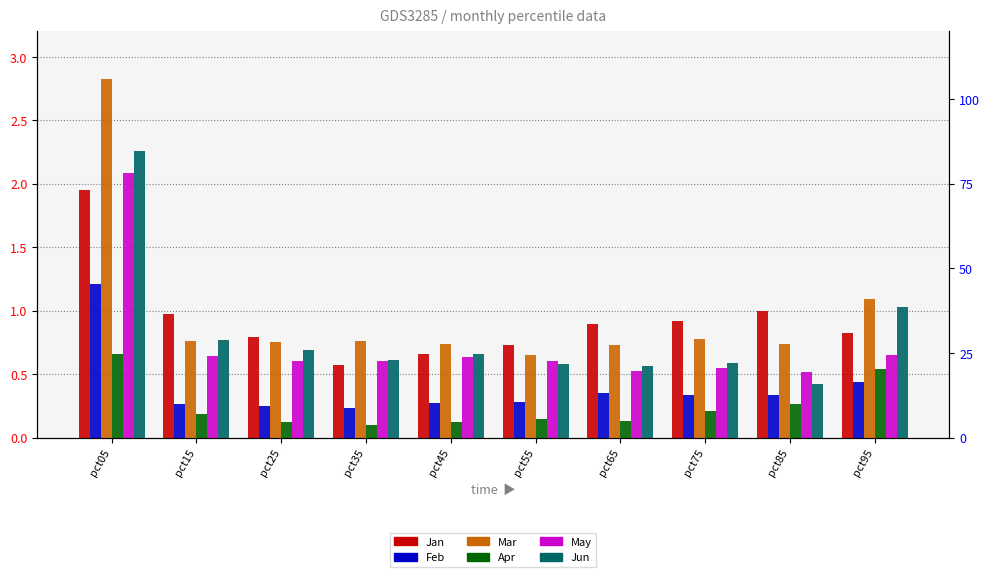

Is it true that May equals 0.5 at pct75?

True